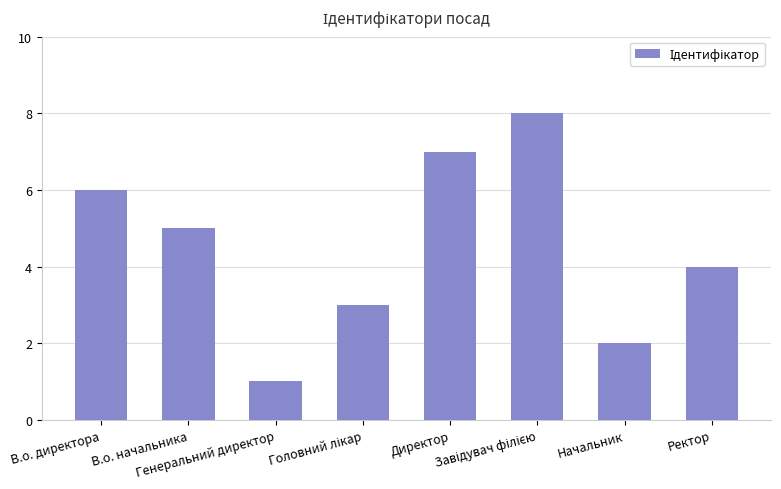

True or false: the data shows 4 at Ректор.

True